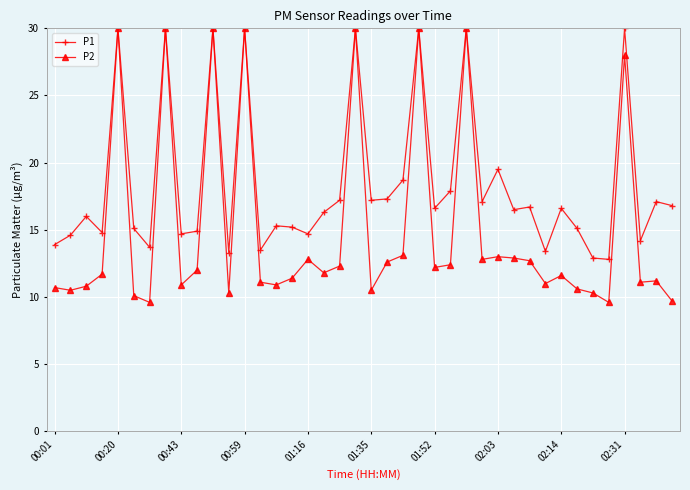

What is the value of the P2 point at the 23rd from the left?

13.1